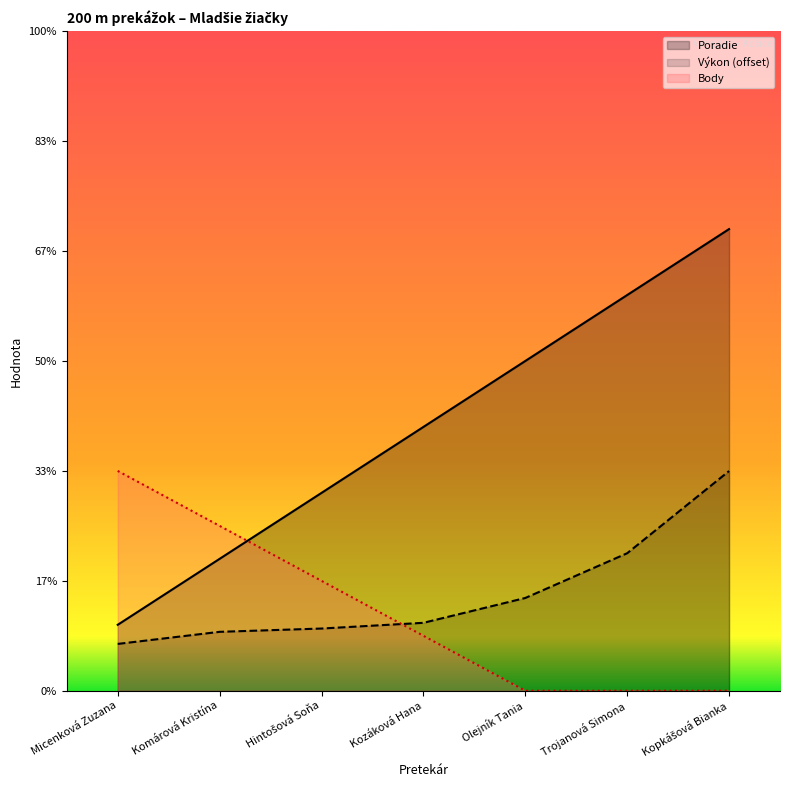

At which category does the chart reach its minimum across all series?

Olejník Tania